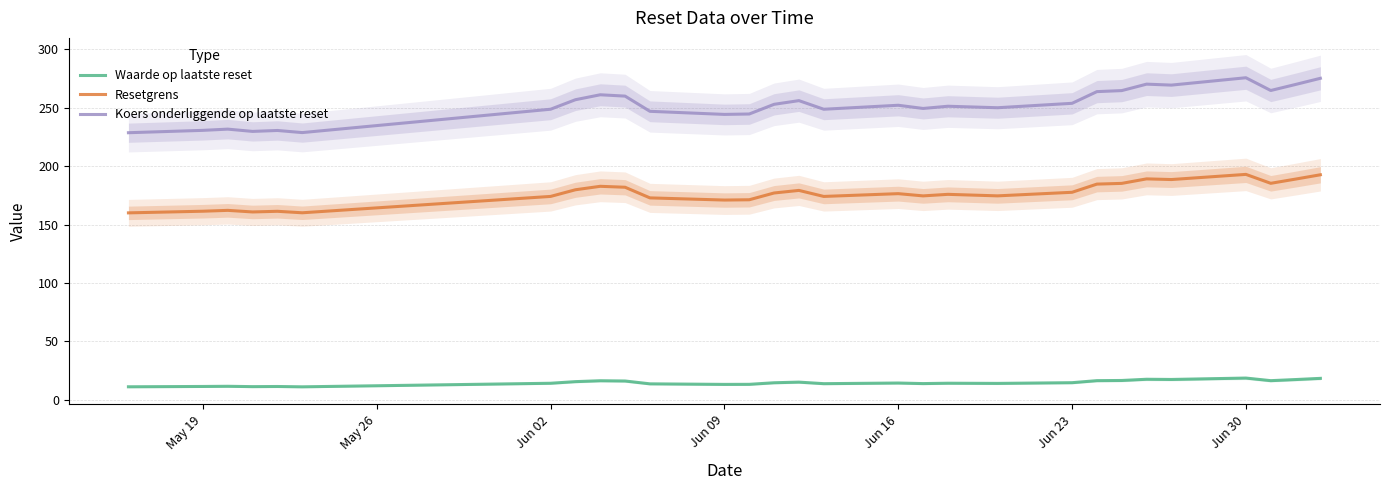

What is the sum of all Koers onderliggende op laatste reset values?

7309.9